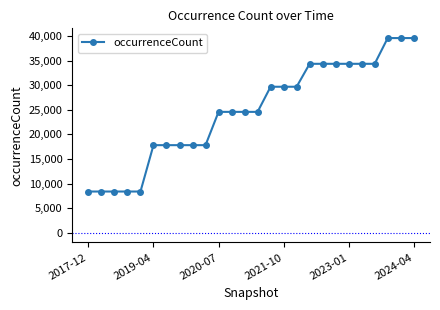

How many lines are shown in the chart?

1